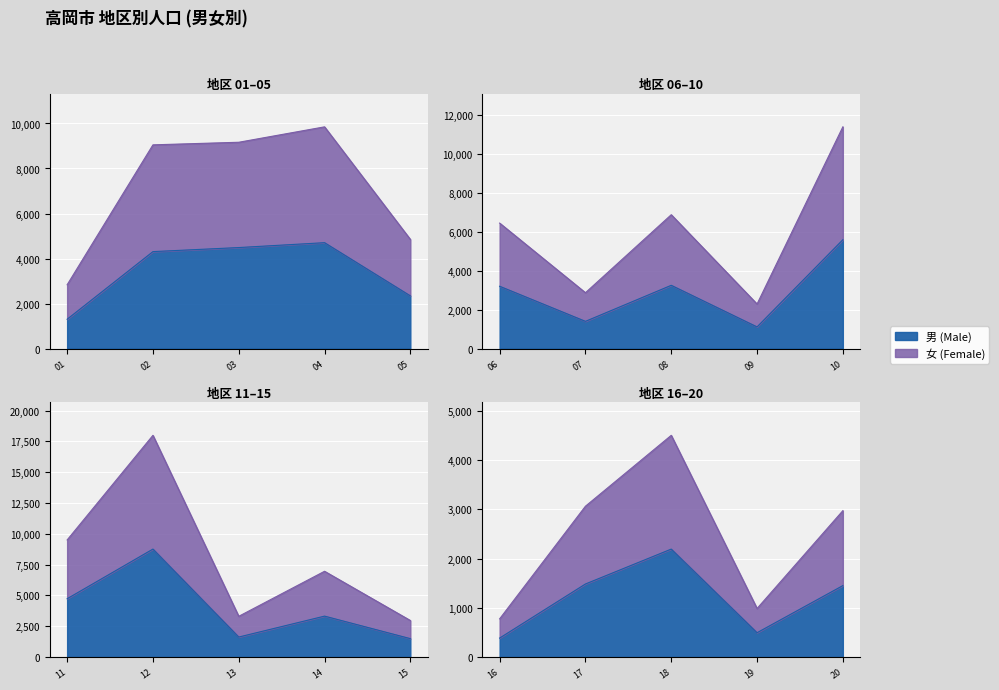

Does the chart display data point markers on the line(s)?

No